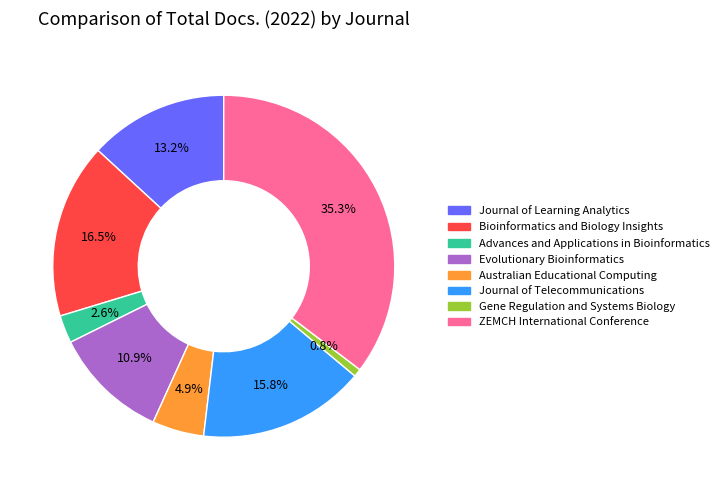

Does any single category account for the majority?

No